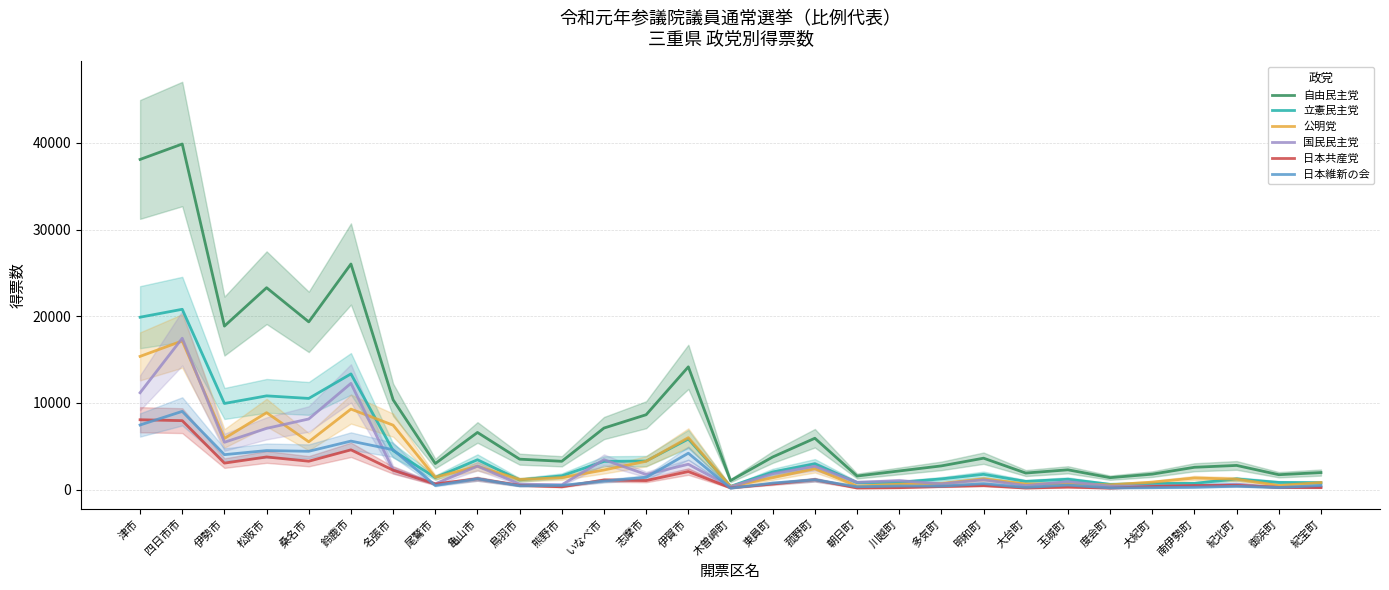

What is the total value across all series at 朝日町?

4161.0